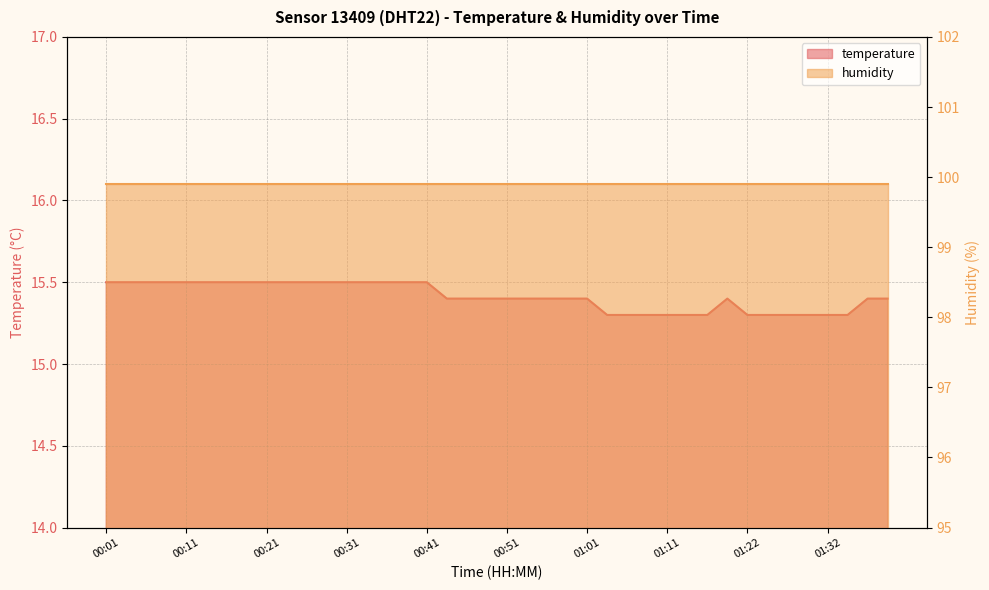

The value at 00:16 is 3.5. True or false?

False